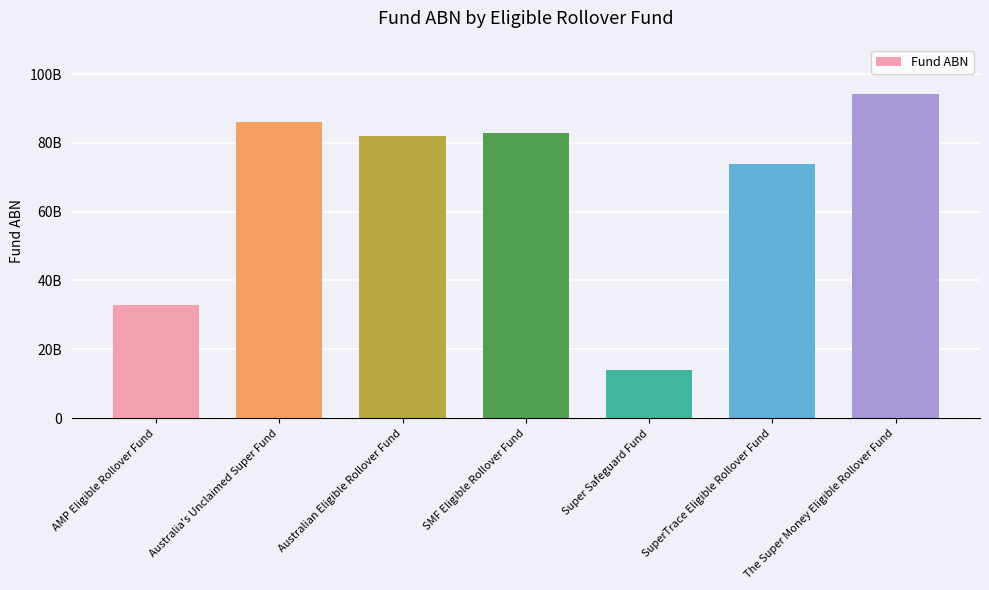

What is the average value?

66510863730